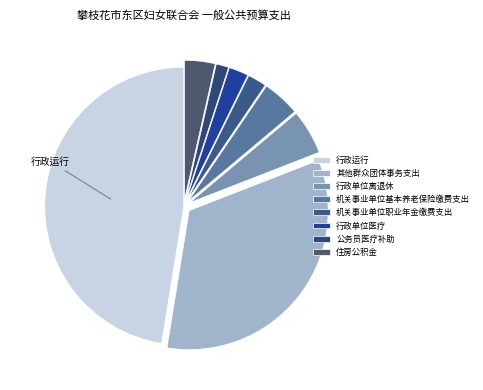

To the nearest percent, what is the difference between the largest and smallest slice percentages?

46%